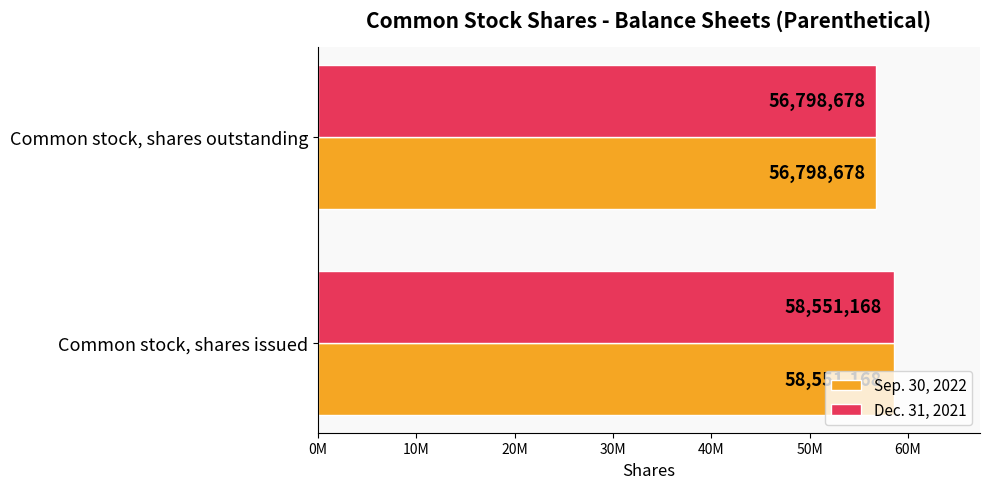

Which series has the largest total across all categories?

Sep. 30, 2022